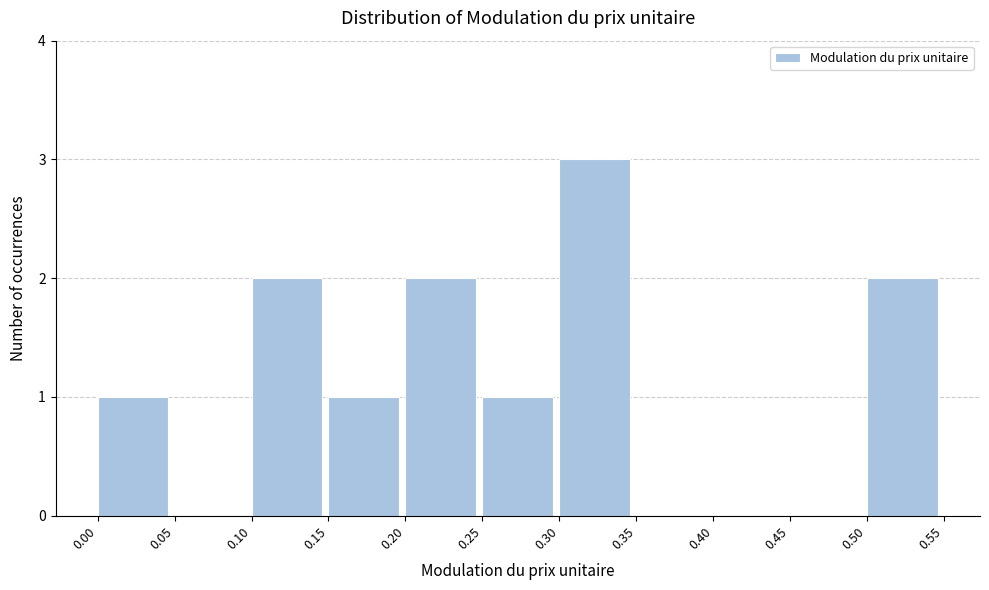

How tall is the bar that spans 0.25 to 0.30 on the x-axis? The values are not printed on the chart, so give them approximately, as read against the axis.

1